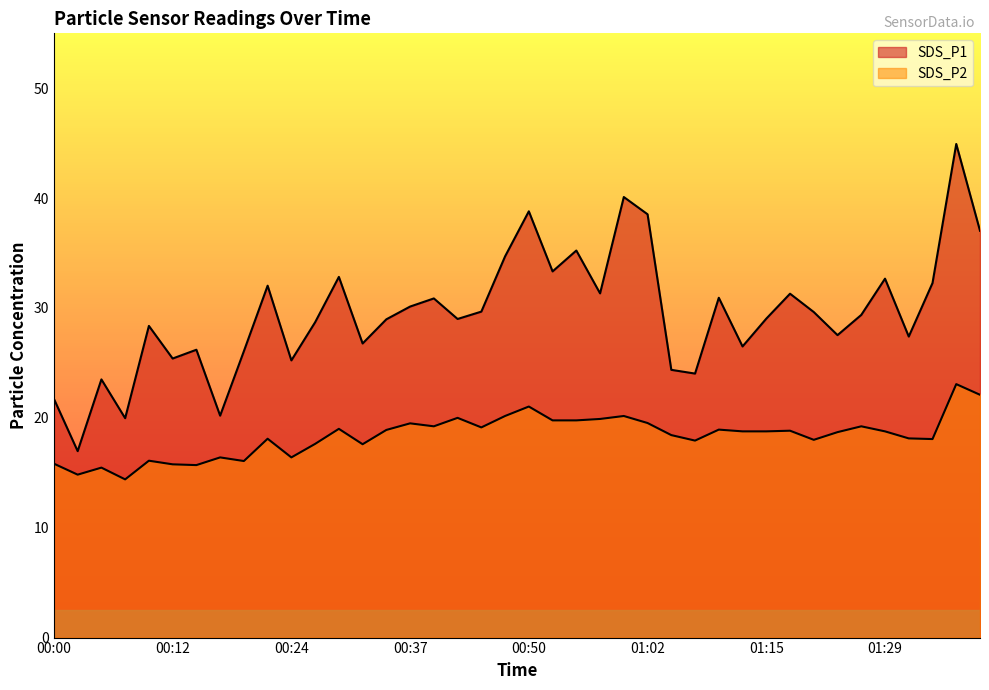

True or false: SDS_P2 has more than 1 interior local peaks.

True